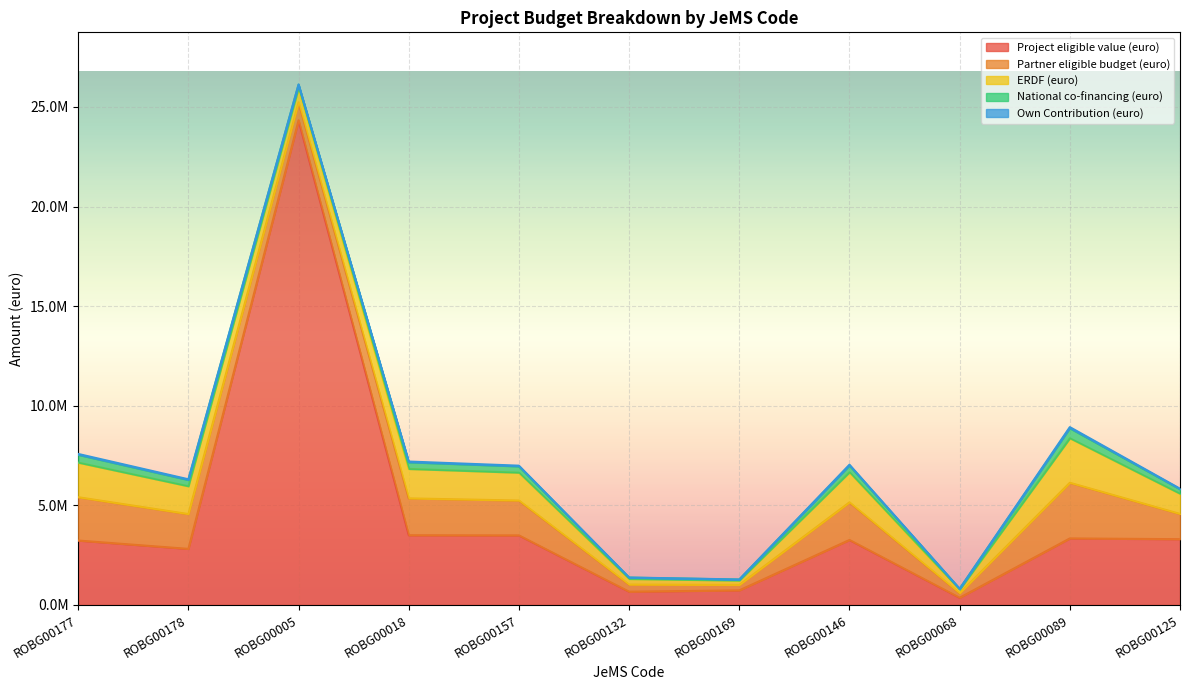

At which category does Own Contribution (euro) reach its first local peak?

ROBG00018